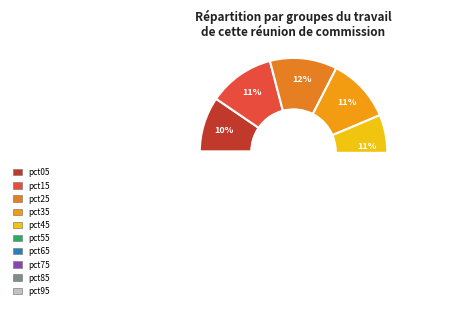

How much of the chart is everything except pct85?

91.3%